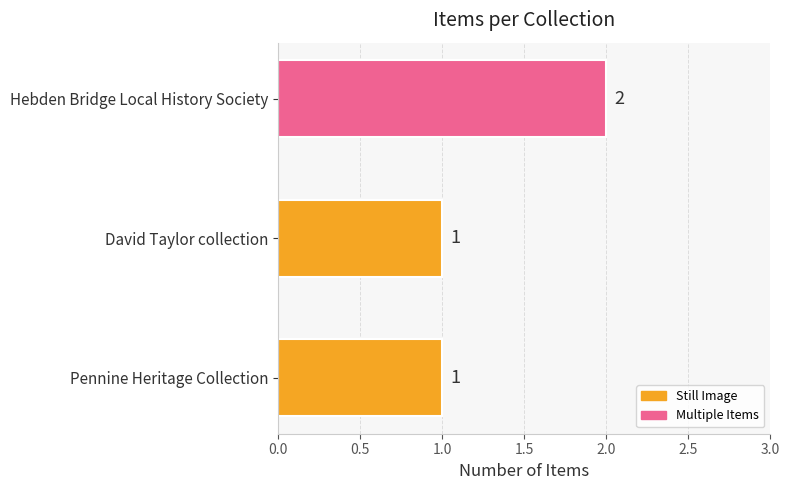

What is the sum of all values?

4